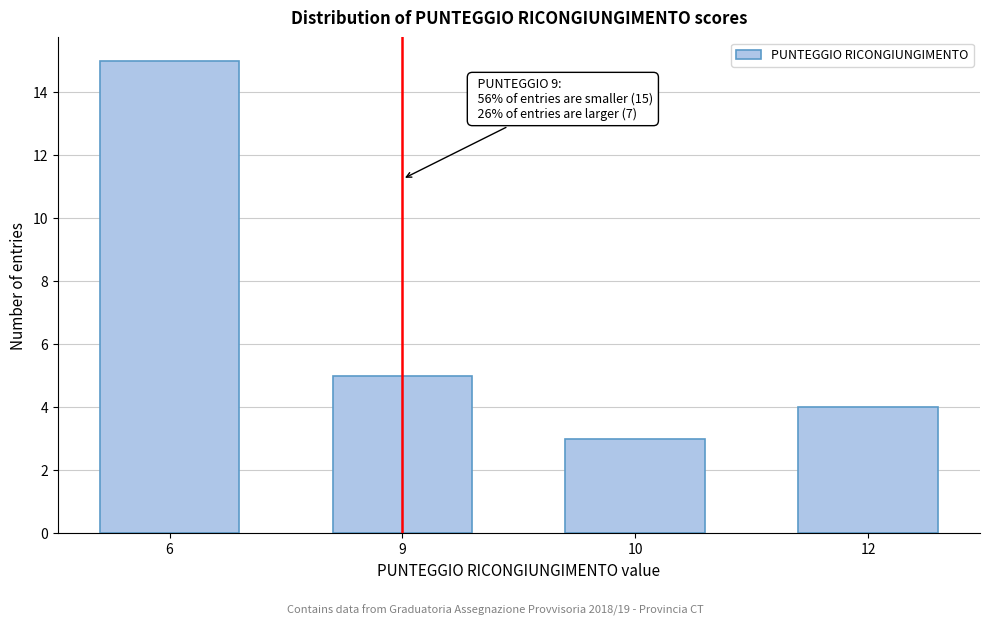

Reading left to right, extract all data points from this chart.

15	5	3	4